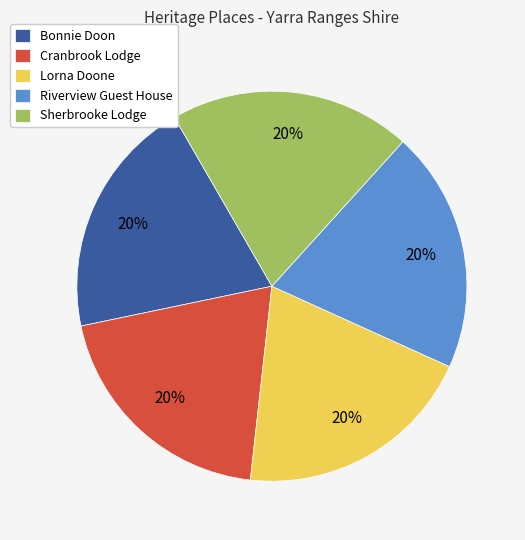

The Lorna Doone slice represents 20% of the pie. True or false?

True